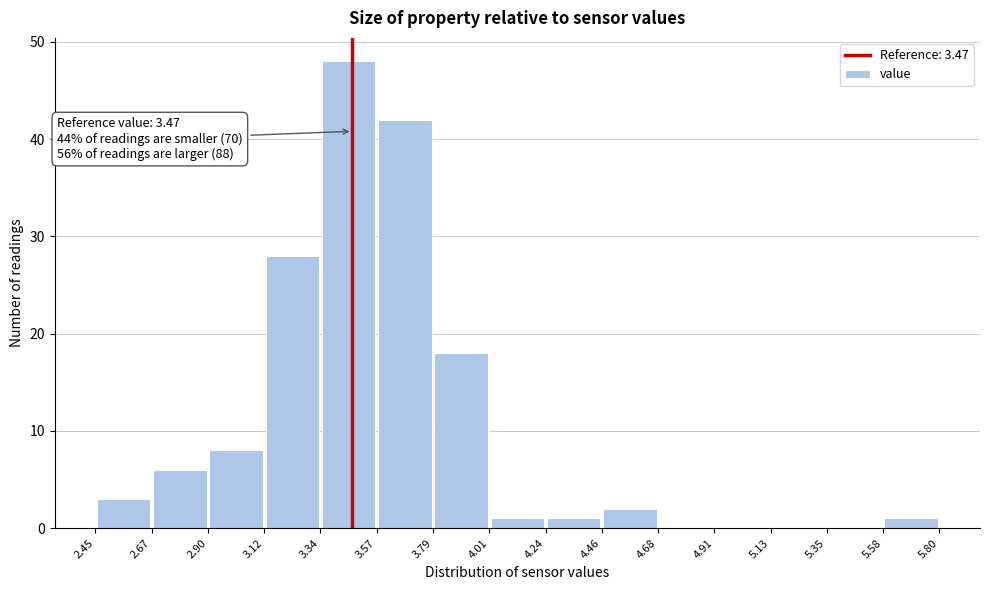

Which range on the x-axis has the tallest bar?

3.34 to 3.57